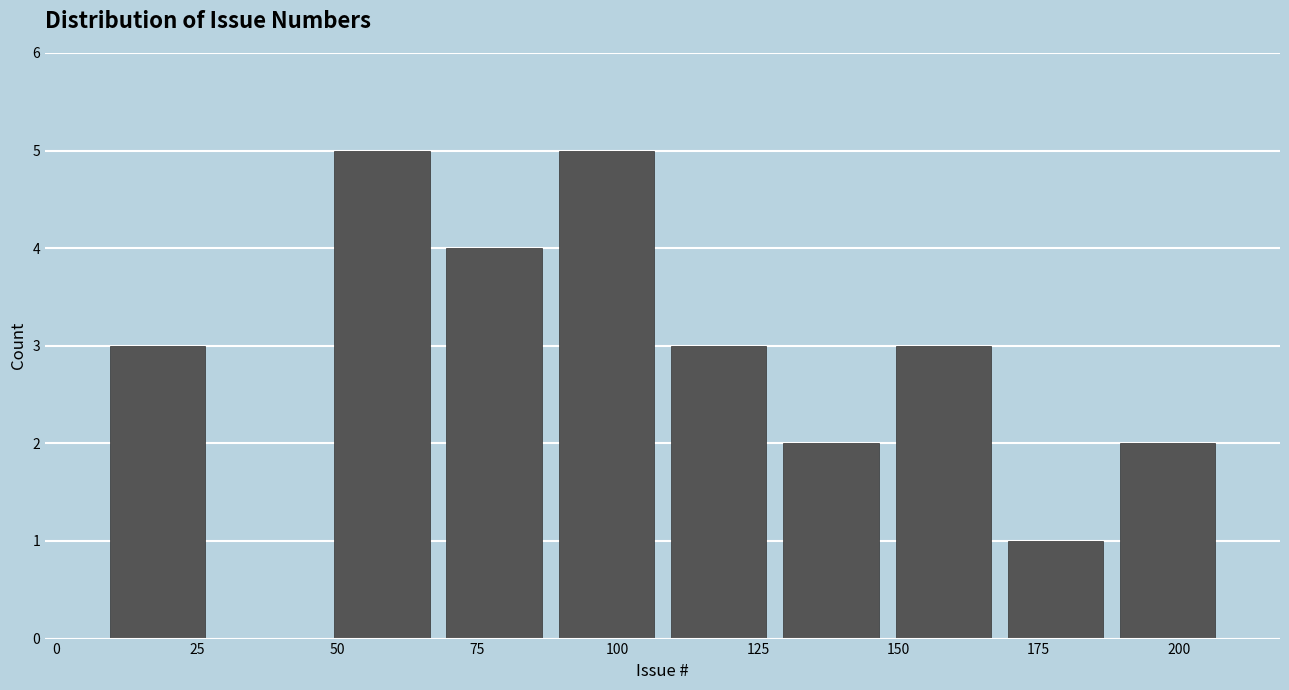

Reading left to right, transcribe this chart: for each bar, give the range it covers on the x-axis and its height. Neither the bar edges nor the heights are printed on the chart, so give them approximately, as read against the axes.

8 to 28: 3
28 to 48: 0
48 to 68: 5
68 to 88: 4
88 to 108: 5
108 to 128: 3
128 to 148: 2
148 to 168: 3
168 to 188: 1
188 to 208: 2